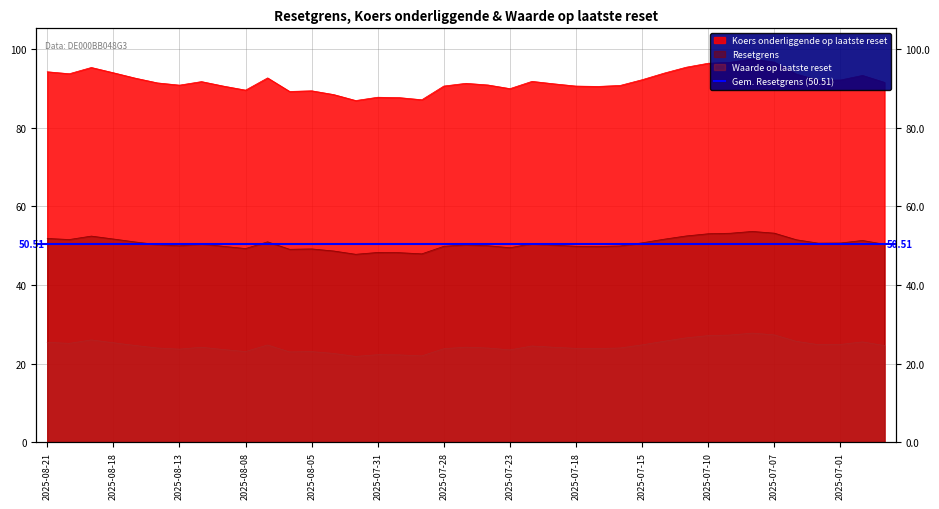

At which category does Waarde op laatste reset reach its first local valley?

2025-08-20